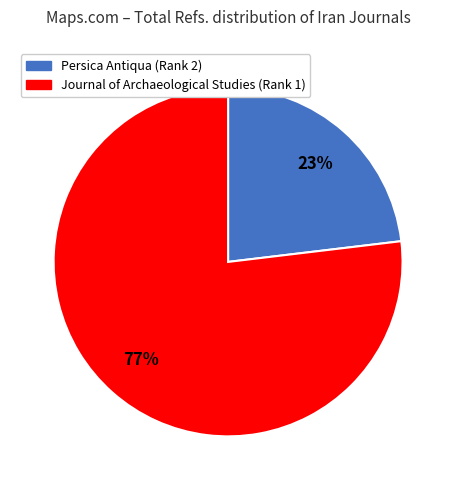

Do Journal of Archaeological Studies and Persica Antiqua together represent more than half of the pie?

Yes